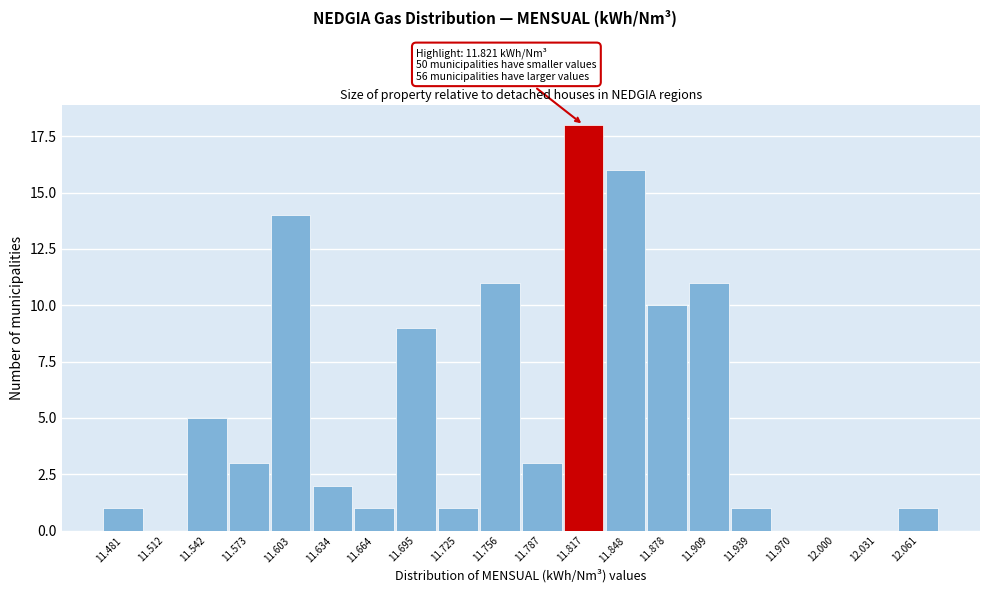

Reading left to right, what are all the values shown in this chart?

11.481=1	11.512=0	11.542=5	11.573=3	11.603=14	11.634=2	11.664=1	11.695=9	11.725=1	11.756=11	11.787=3	11.817=18	11.848=16	11.878=10	11.909=11	11.939=1	11.970=0	12.000=0	12.031=0	12.061=1